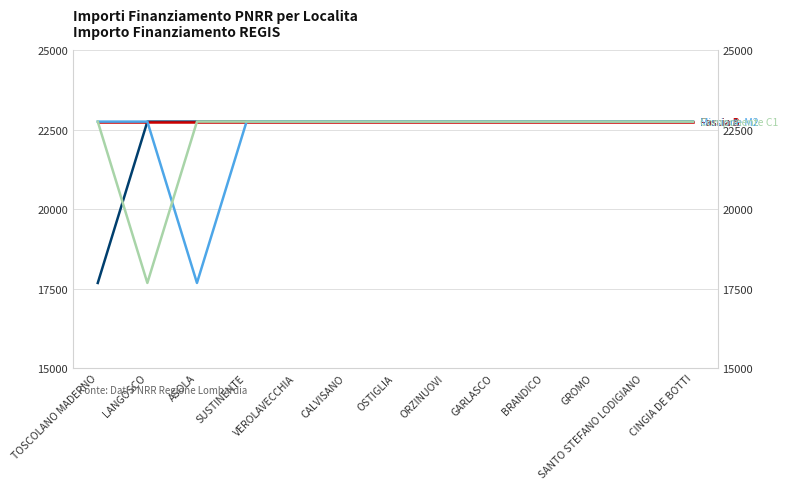

At which category does the chart reach its peak across all series?

LANGOSCO